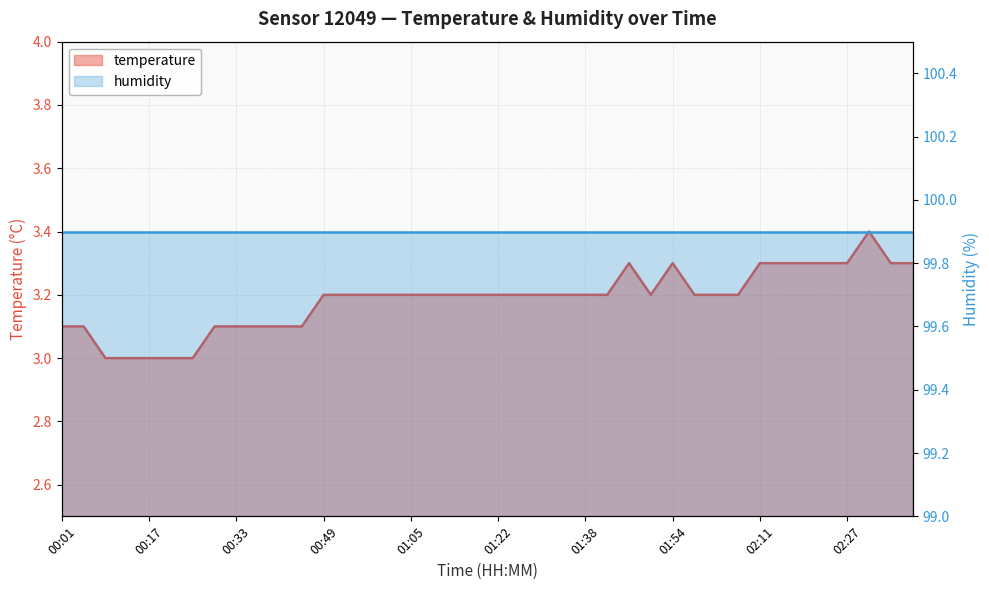

List the labels in order of value, smallest first.

00:09, 00:13, 00:17, 00:21, 00:25, 00:01, 00:05, 00:29, 00:33, 00:37, 00:41, 00:45, 00:49, 00:53, 00:57, 01:01, 01:05, 01:09, 01:13, 01:17, 01:22, 01:26, 01:30, 01:34, 01:38, 01:42, 01:50, 01:58, 02:03, 02:07, 01:46, 01:54, 02:11, 02:15, 02:19, 02:23, 02:27, 02:35, 02:39, 02:31